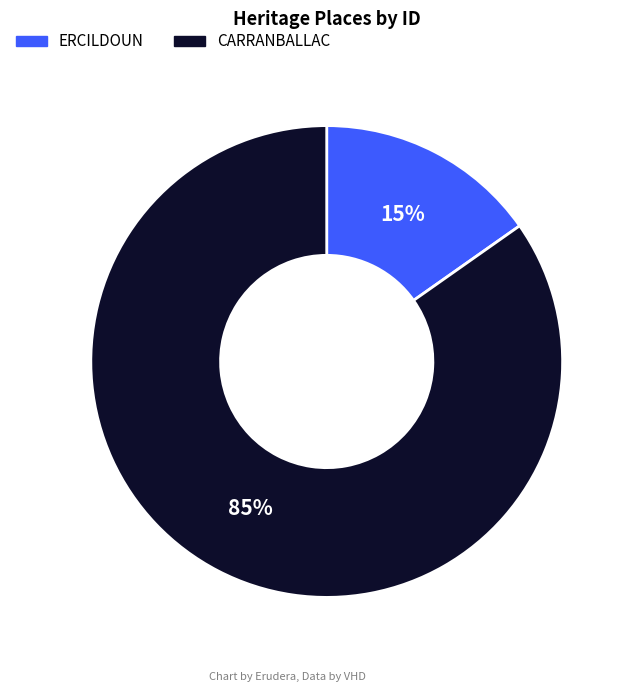

Is it true that CARRANBALLAC is 73% of the pie?

False